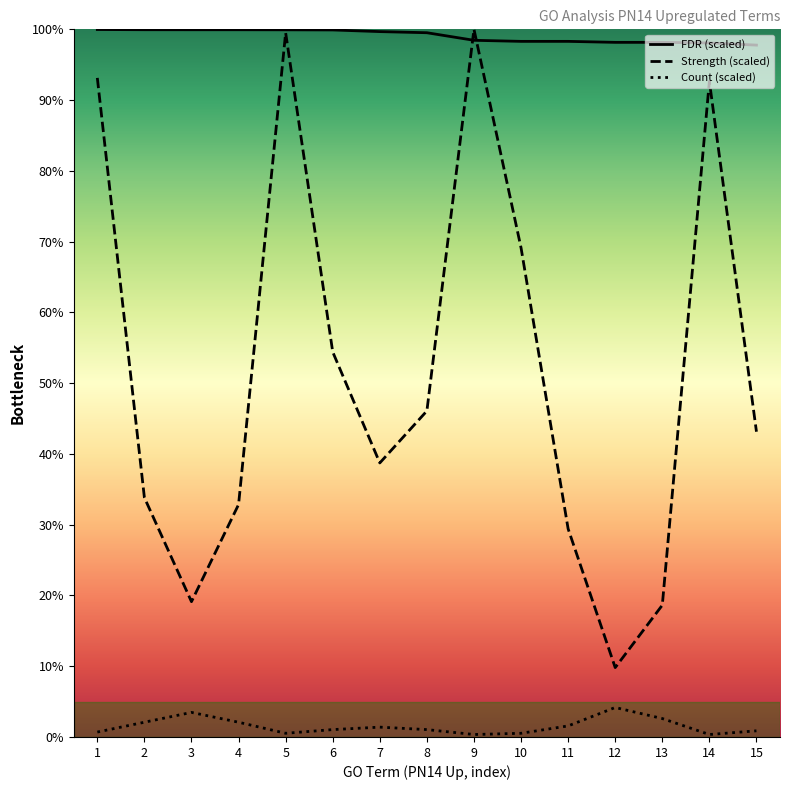

How many data points in Count (scaled) are less than 1?

6